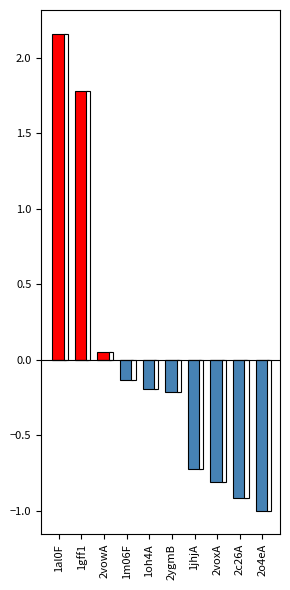

How many values in Below mean are below zero?

7